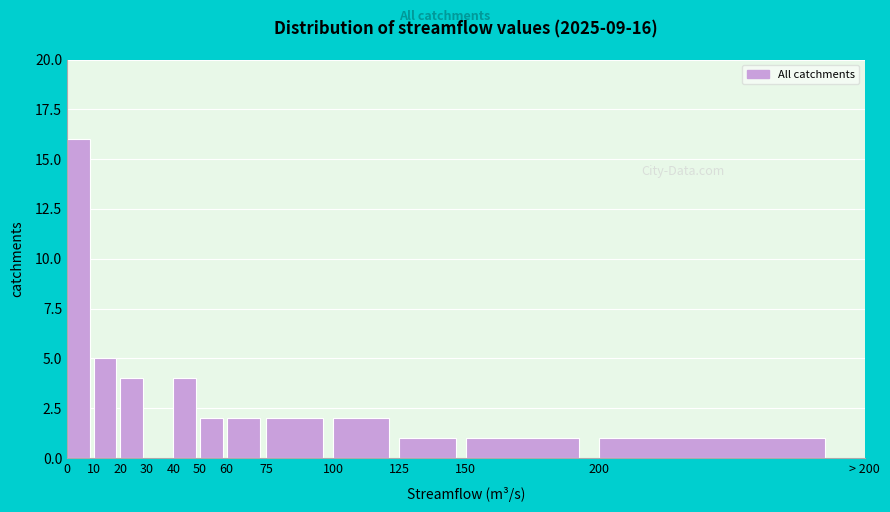

Reading left to right, list all the values displayed in this chart.

0=16	10=5	20=4	30=0	40=4	50=2	60=2	75=2	100=2	125=1	150=1	200=1